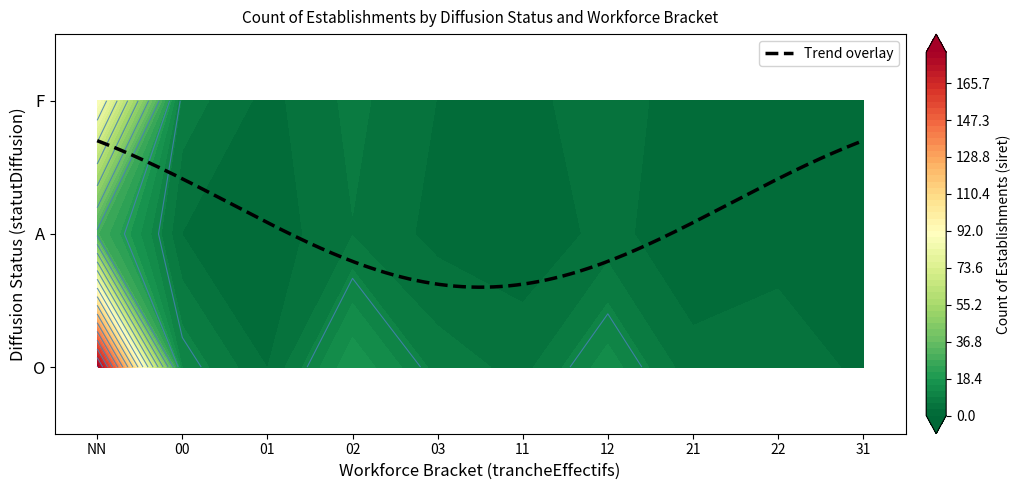

The value at O_01 is 3. True or false?

True